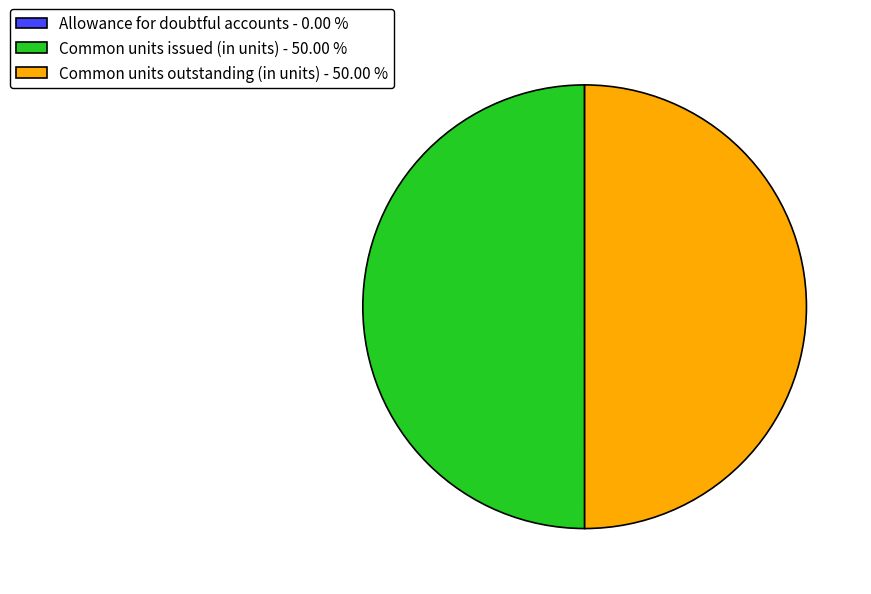

Approximately how many times larger is the value at Common units issued (in units) - 50.00 % compared to Common units outstanding (in units) - 50.00 %?

1.0